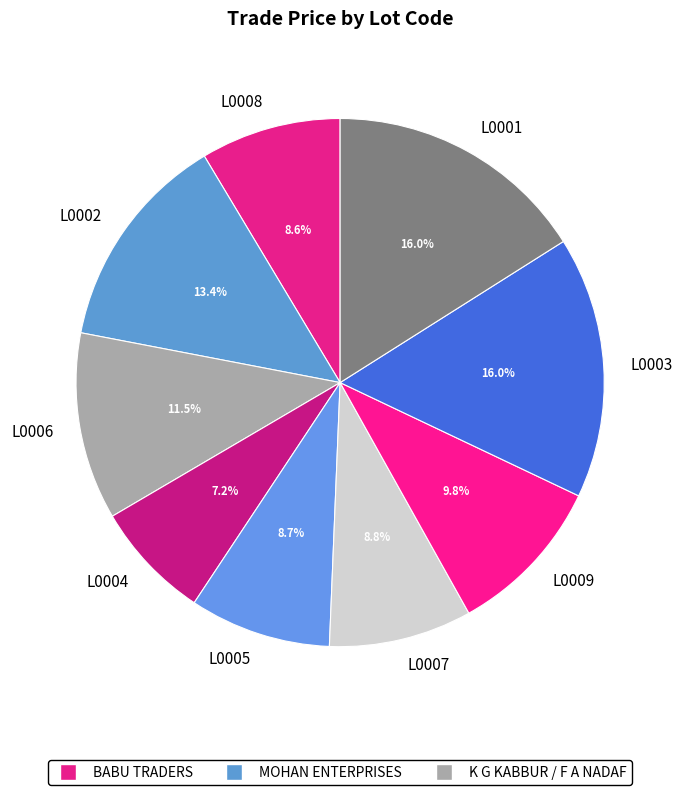

To the nearest percent, what is the average slice percentage?

11%